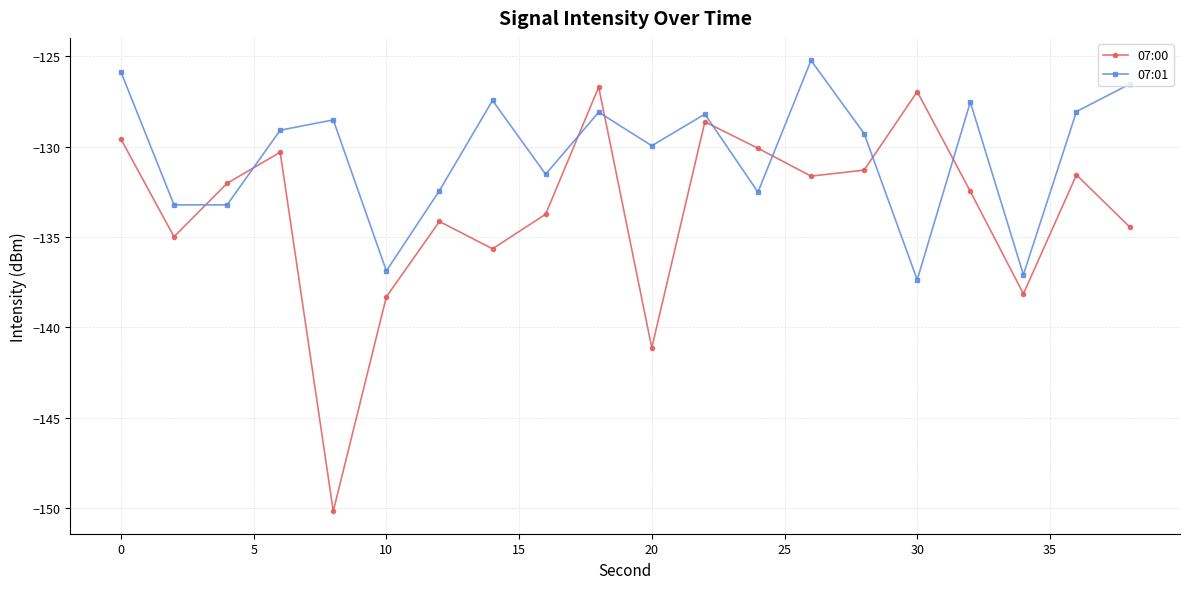

How many lines are shown in the chart?

2